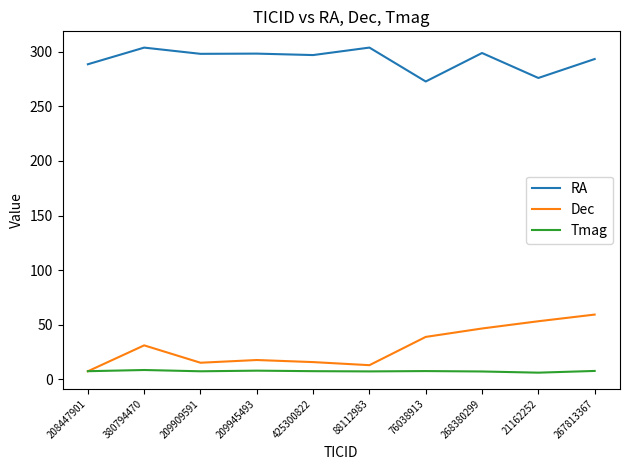

At which label does Dec reach its minimum?

208447901